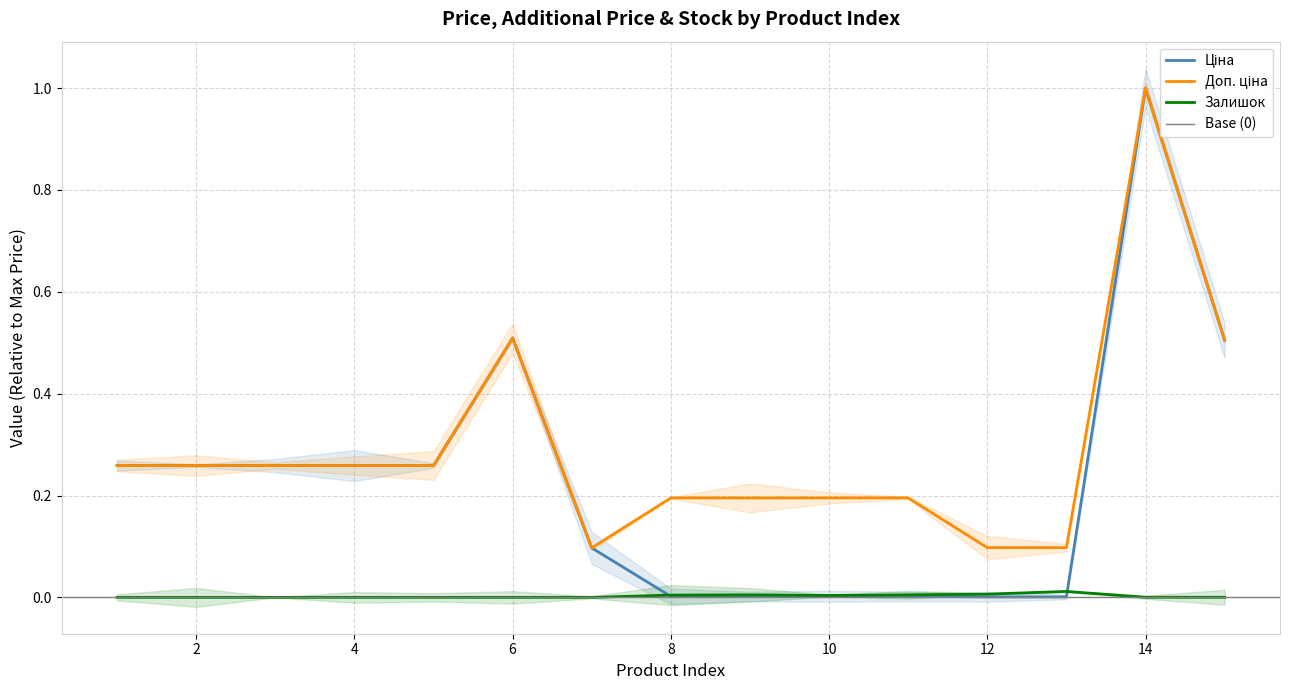

Read the Доп. ціна value at 7.

0.1